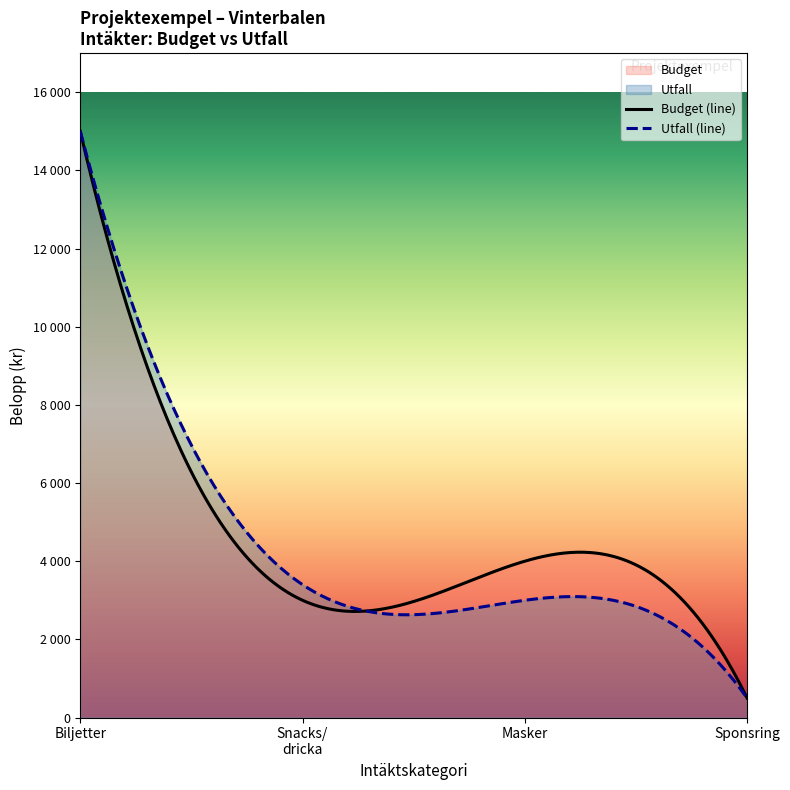

What is the sum of all Budget values?

22500